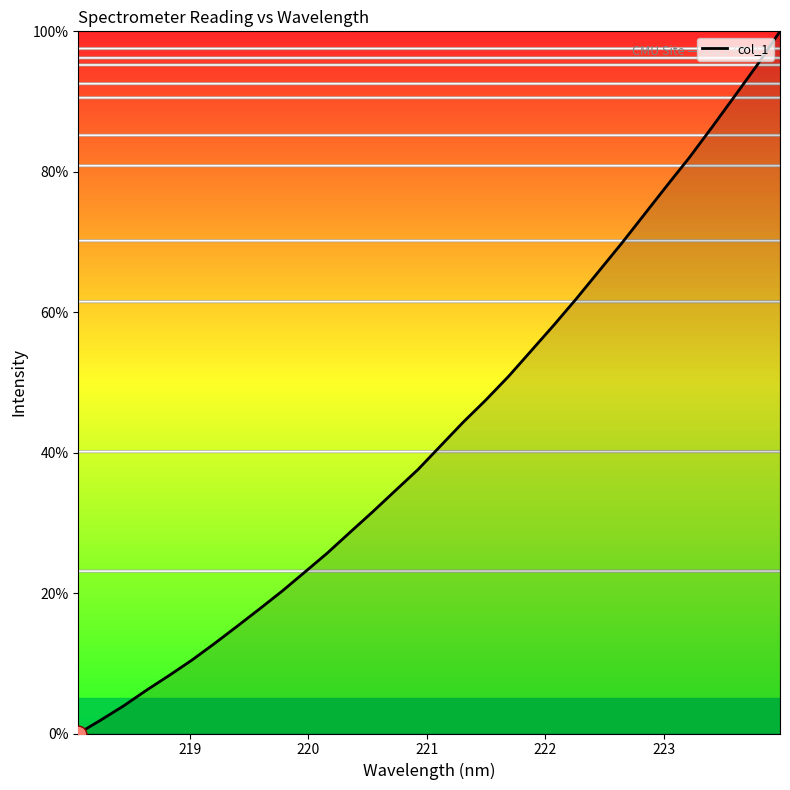

What is the greatest value displayed?

100.0